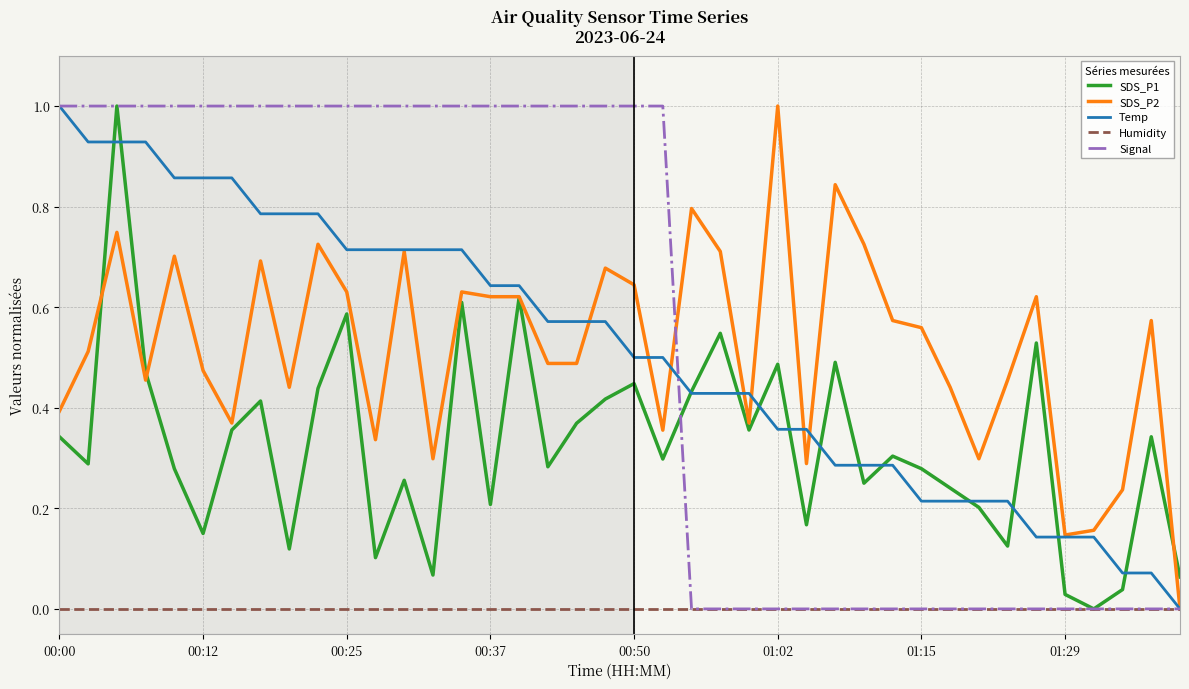

What is the sum of all Signal values?

22.0